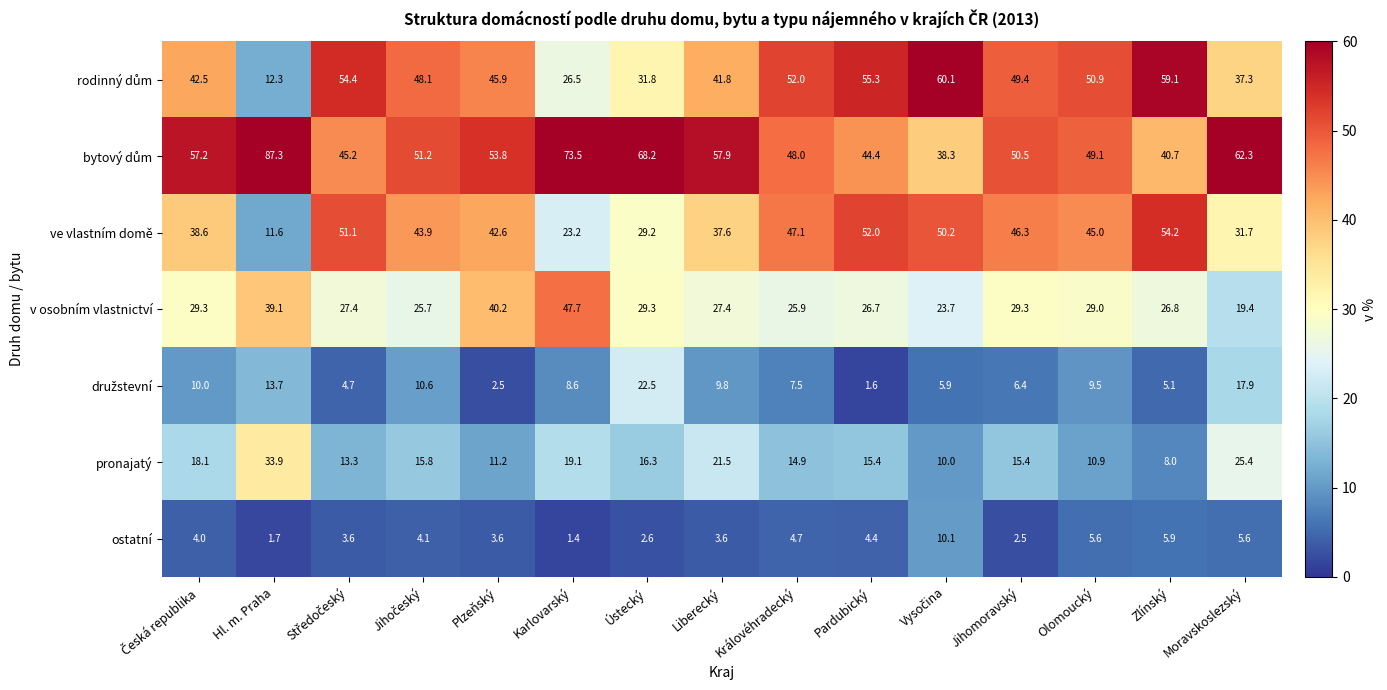

At how many categories does at least one series exceed 57?

8